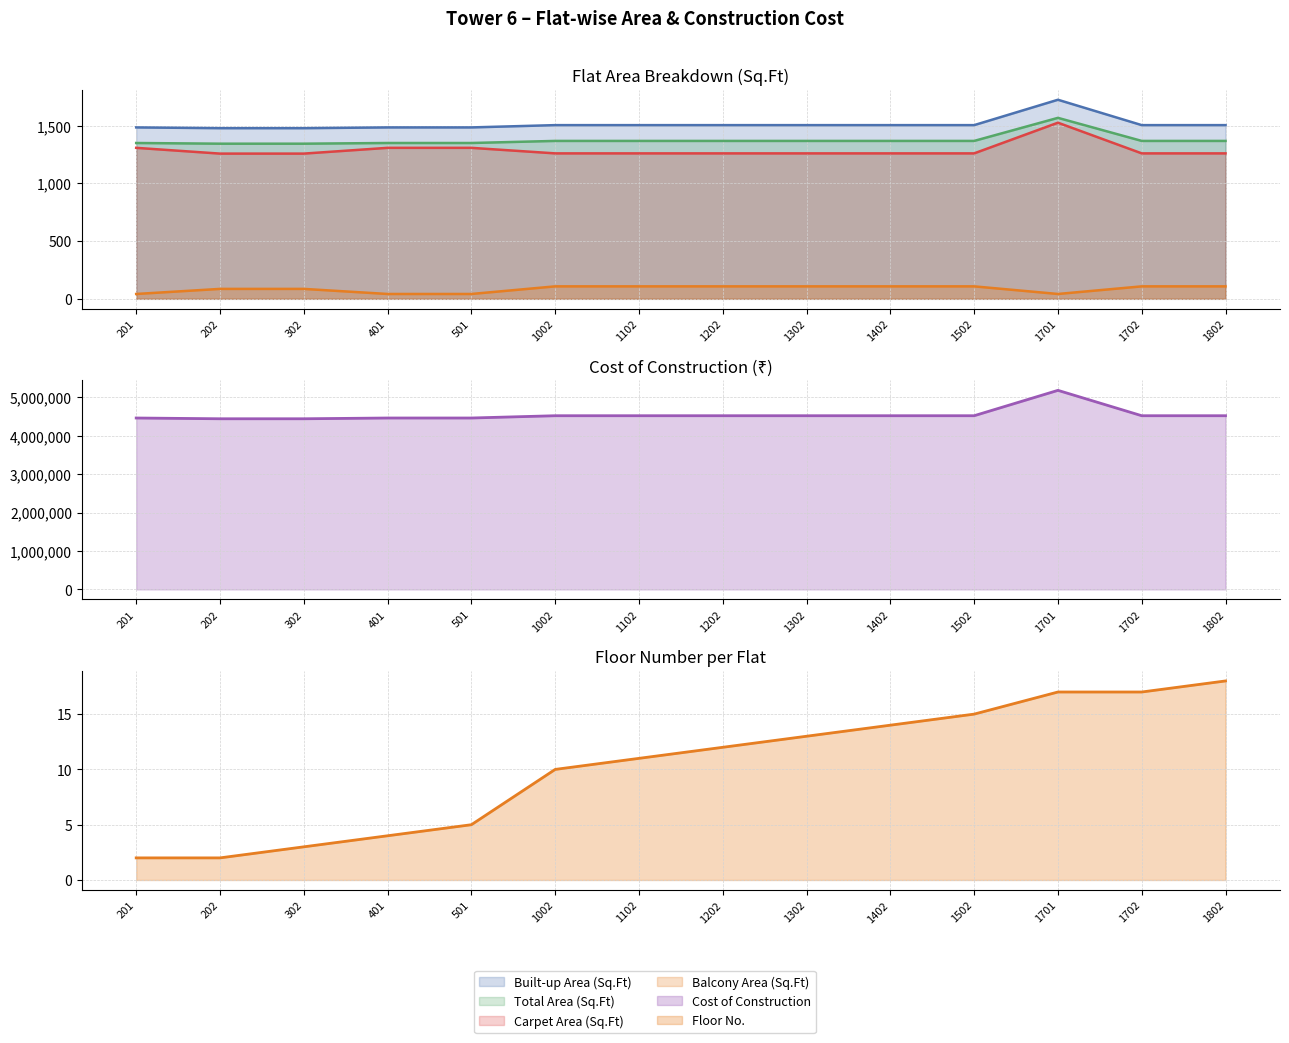

What is the total value across all series at 501?

4462493.1